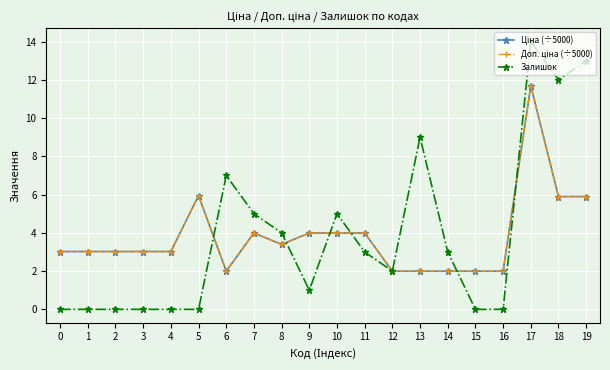

What are all the series names shown in the legend?

Ціна (÷5000), Доп. ціна (÷5000), Залишок